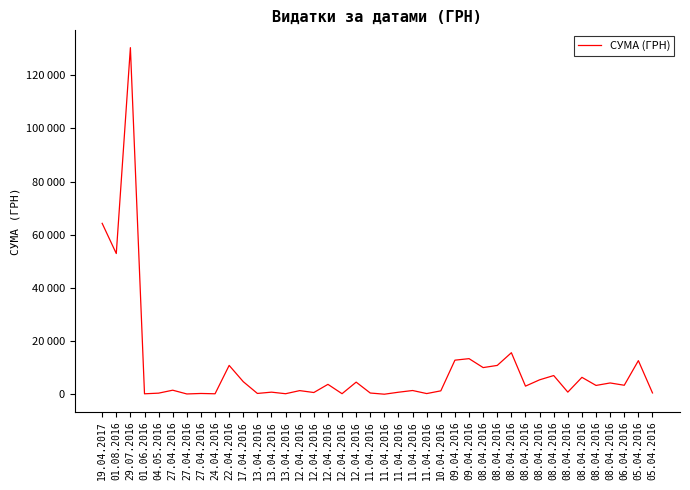

Approximately how many times larger is the value at 24.04.2016 compared to 01.06.2016?

1.0